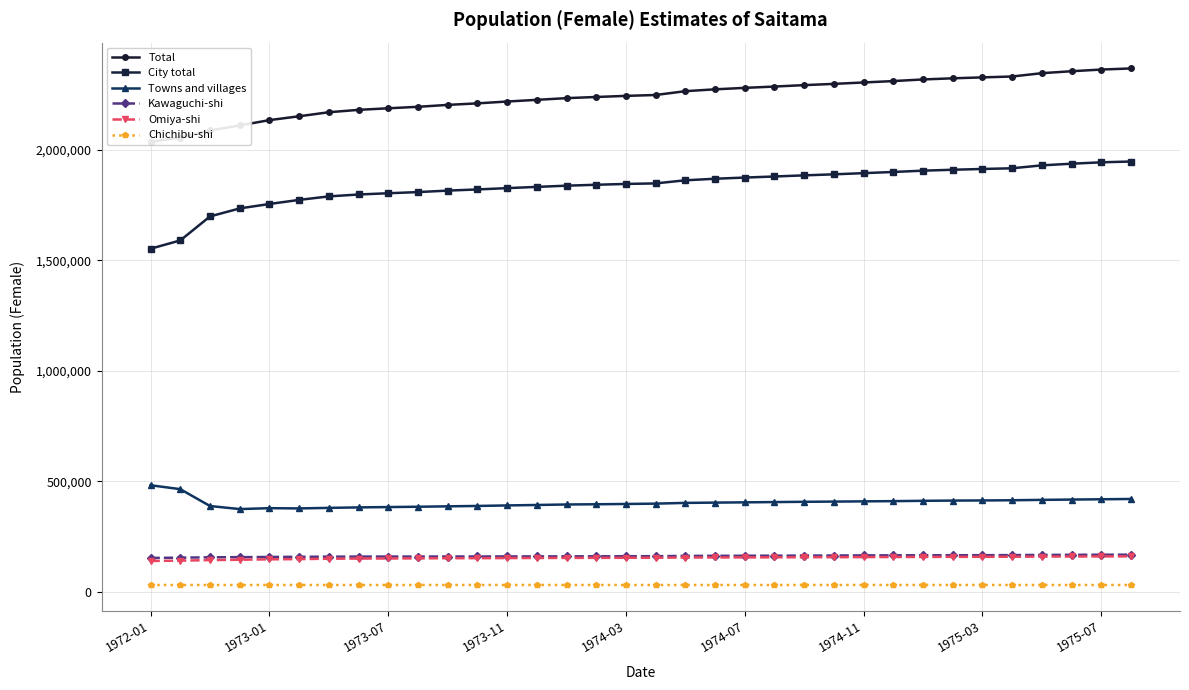

Where does the Chichibu-shi series first go above 31806?

1972-01